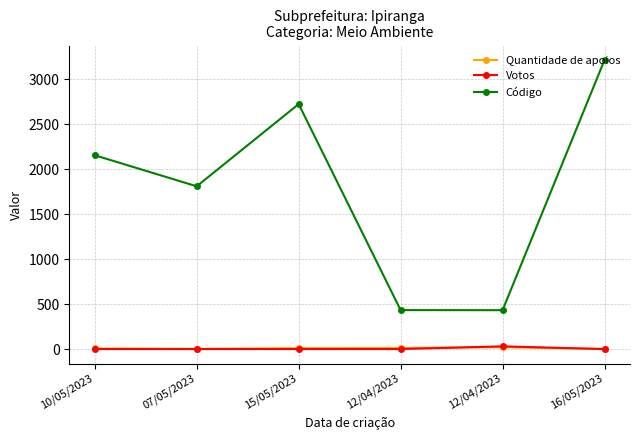

How many distinct data groups are displayed?

3